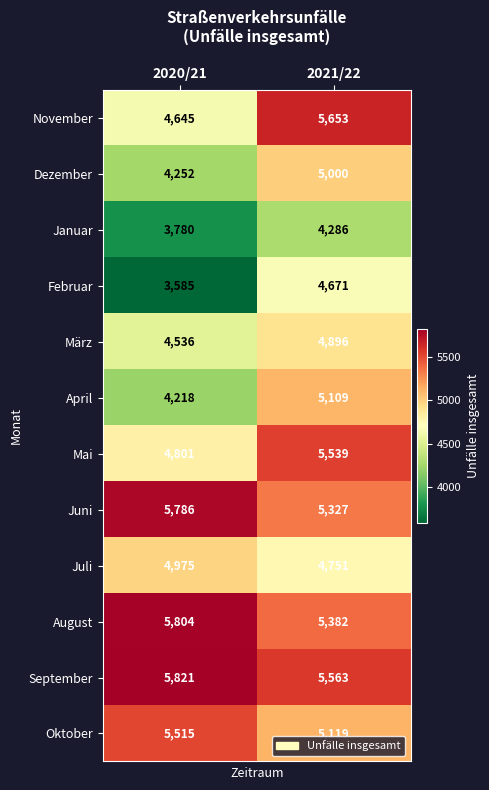

At how many categories does at least one series exceed 5723?

1